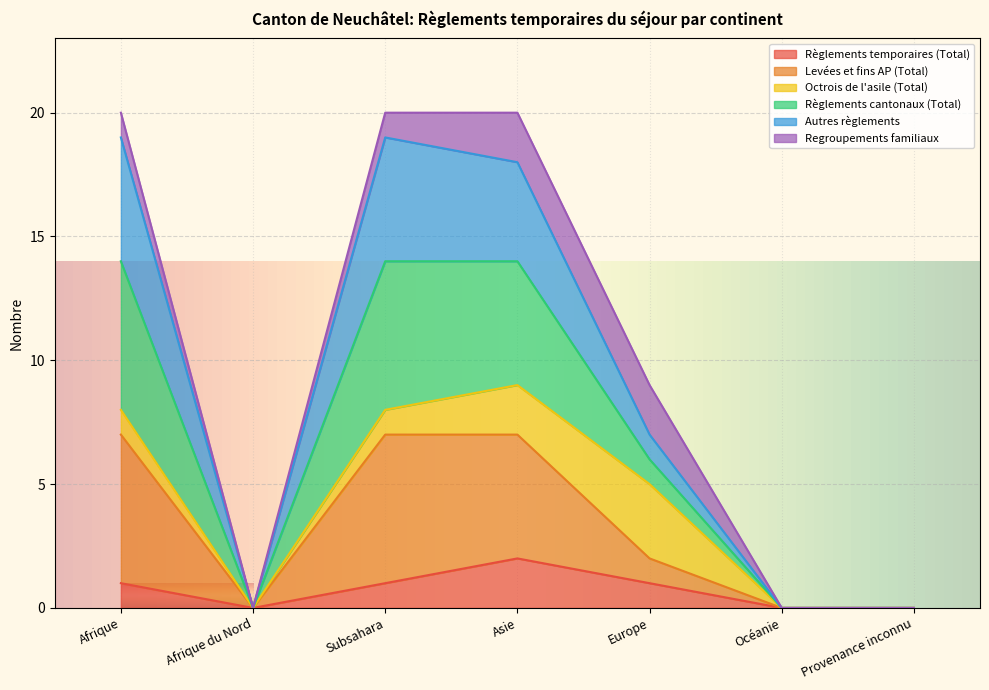

Does the chart display data point markers on the line(s)?

No